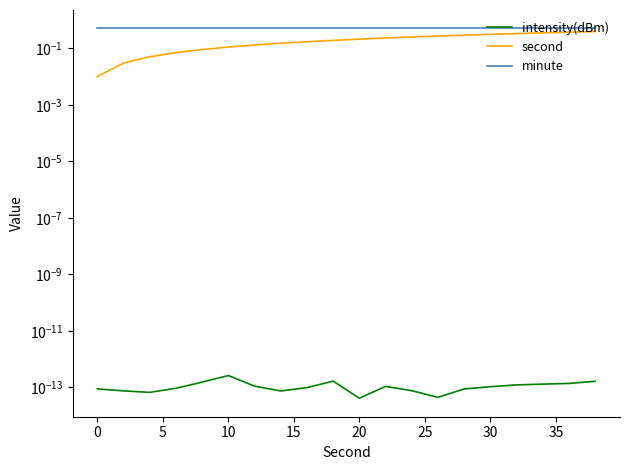

How many series are shown in this chart?

3